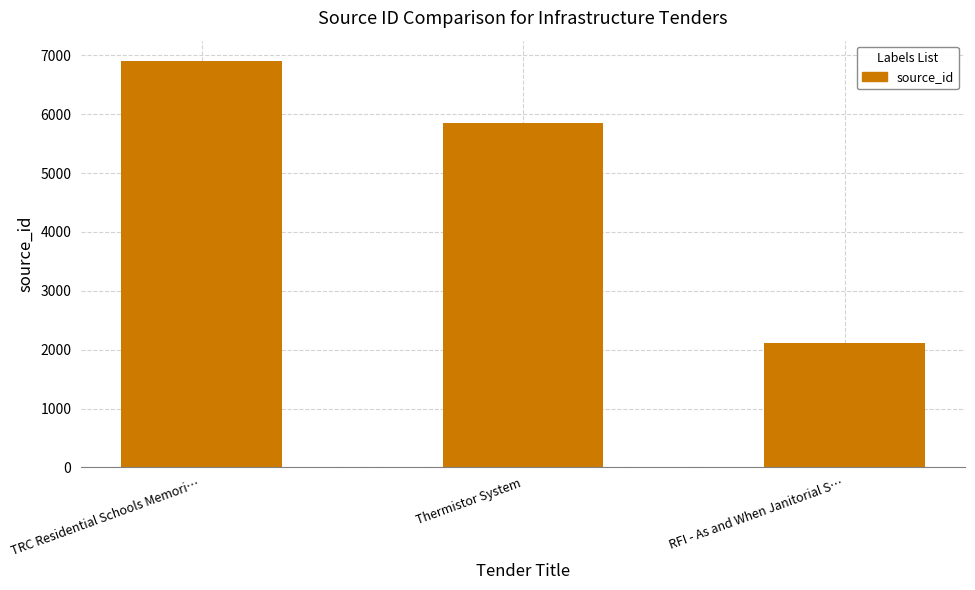

Reading left to right, list all the values displayed in this chart.

6905	5858	2114